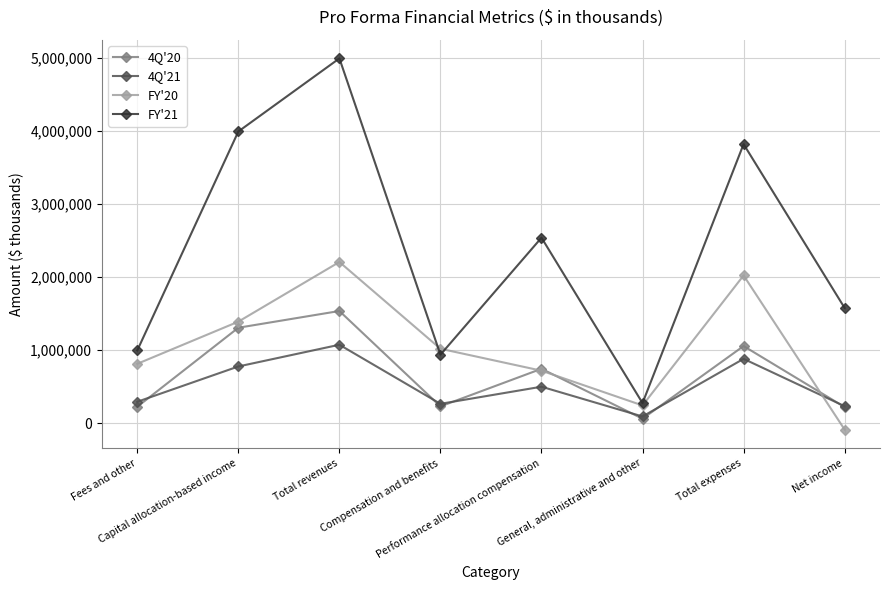

What is the maximum value for FY'21?

4988541